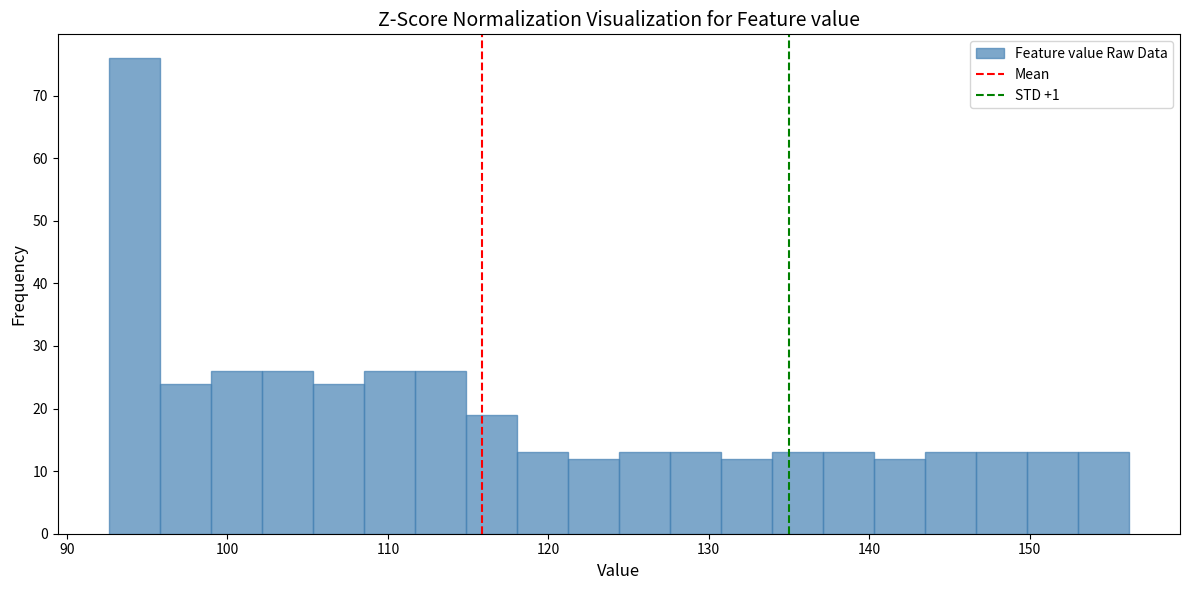

Around what value on the x-axis is the tallest bar? Give the approximate position of its centre, as read against the axis.

94